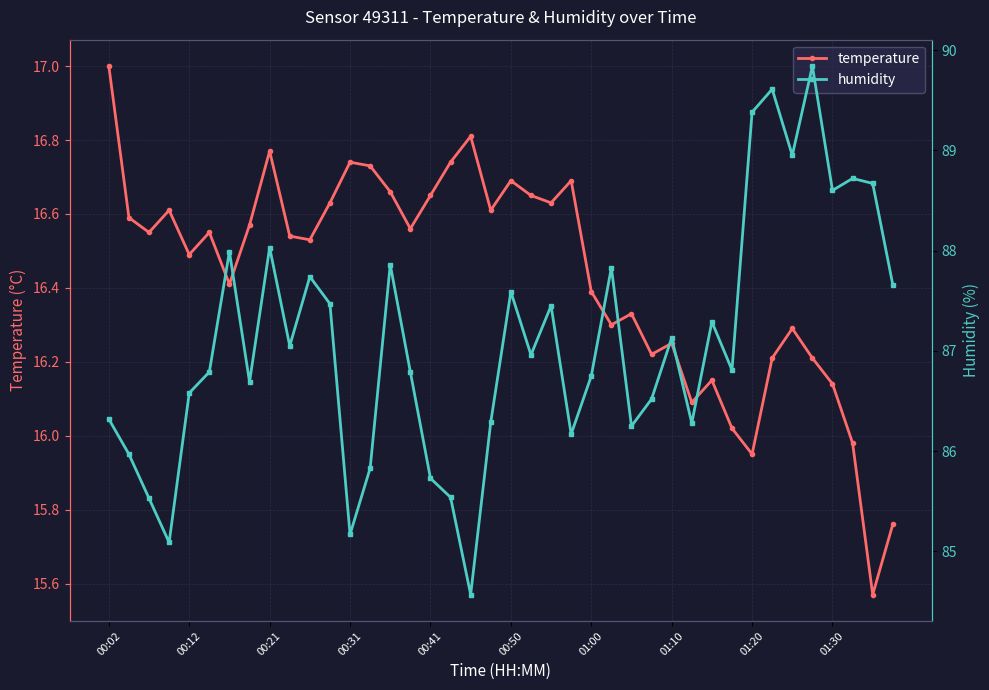

In humidity, how many points are lower than both neighbors (excluding endpoints)?

12